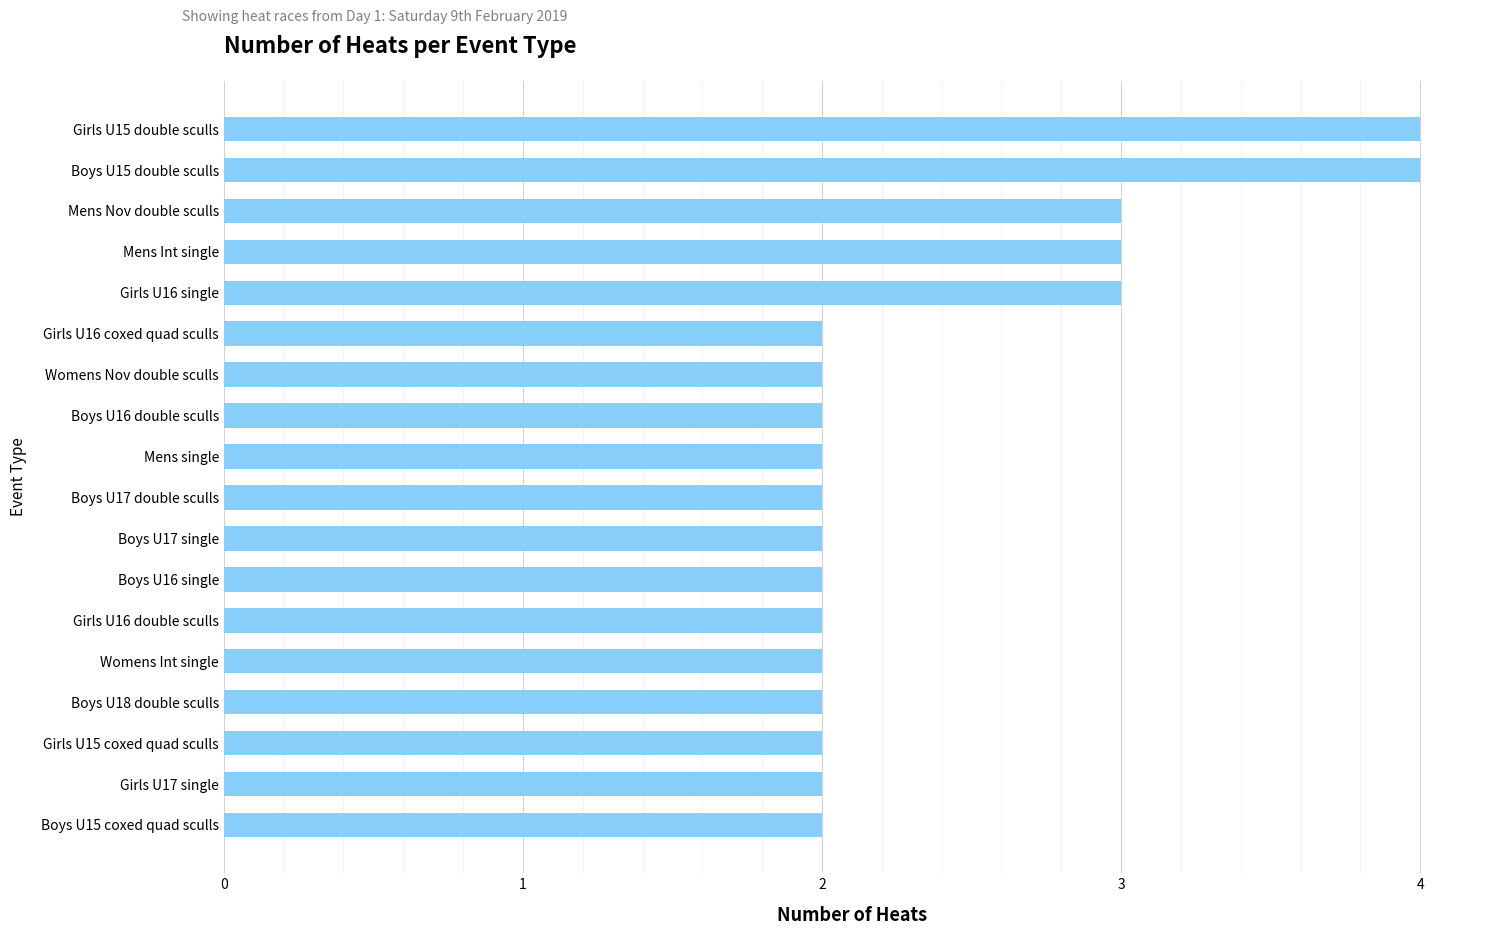

How many bars are there in total?

18